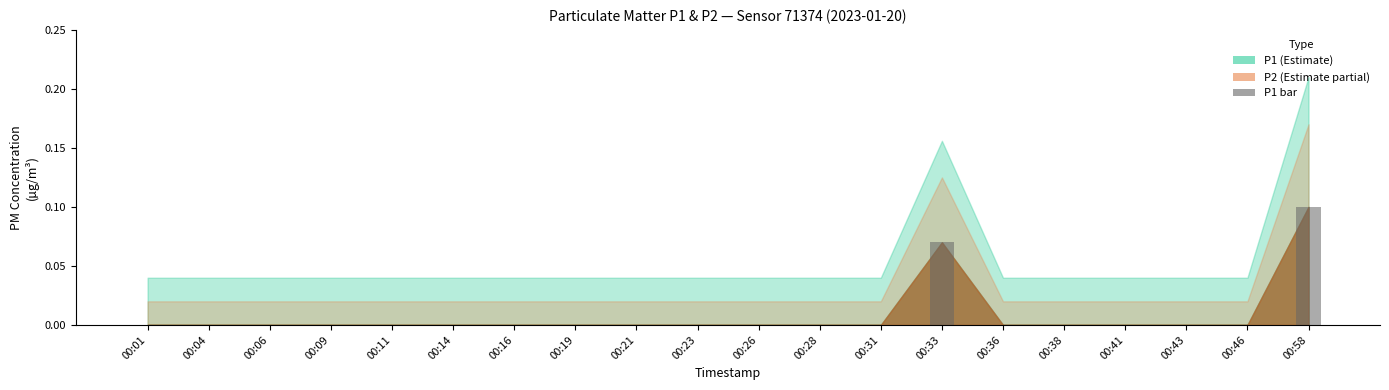

Does the chart contain stacked bars?

No